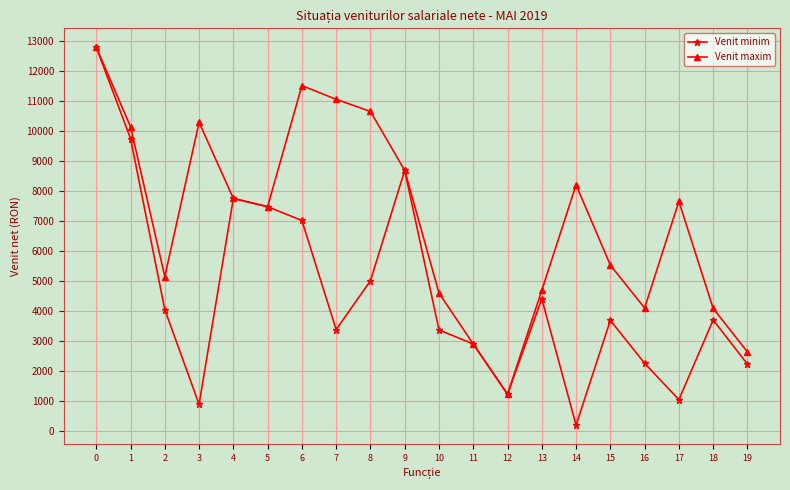

What is the difference between the maximum and second lowest values in the Venit maxim series?

10147